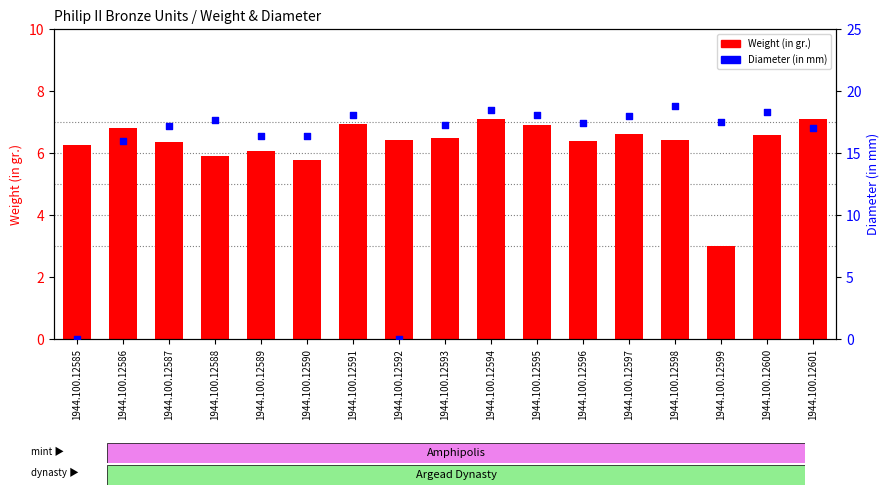

Is the value of Diameter (in mm) at 1944.100.12599 greater than the value of Weight (in gr.) at 1944.100.12595?

Yes